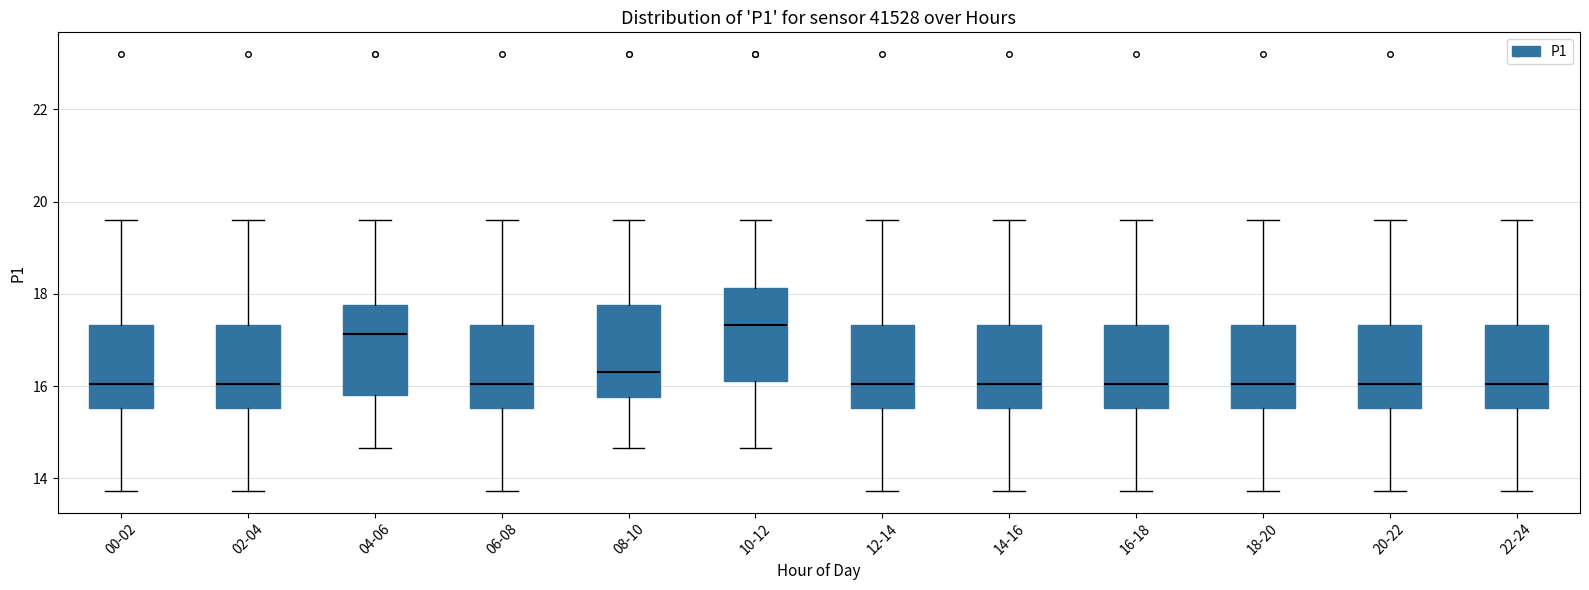

Reading left to right, read every box against the y-axis: the position of its median line, the range the box covers, and the ends of its whiskers. The values are not printed on the chart, so give them approximately, as read against the axis.

00-02: median 16.0, box 15.6 to 17.4, whiskers 13.8 to 19.6
02-04: median 16.0, box 15.6 to 17.4, whiskers 13.8 to 19.6
04-06: median 17.2, box 15.8 to 17.8, whiskers 14.6 to 19.6
06-08: median 16.0, box 15.6 to 17.4, whiskers 13.8 to 19.6
08-10: median 16.4, box 15.8 to 17.8, whiskers 14.6 to 19.6
10-12: median 17.4, box 16.2 to 18.2, whiskers 14.6 to 19.6
12-14: median 16.0, box 15.6 to 17.4, whiskers 13.8 to 19.6
14-16: median 16.0, box 15.6 to 17.4, whiskers 13.8 to 19.6
16-18: median 16.0, box 15.6 to 17.4, whiskers 13.8 to 19.6
18-20: median 16.0, box 15.6 to 17.4, whiskers 13.8 to 19.6
20-22: median 16.0, box 15.6 to 17.4, whiskers 13.8 to 19.6
22-24: median 16.0, box 15.6 to 17.4, whiskers 13.8 to 19.6